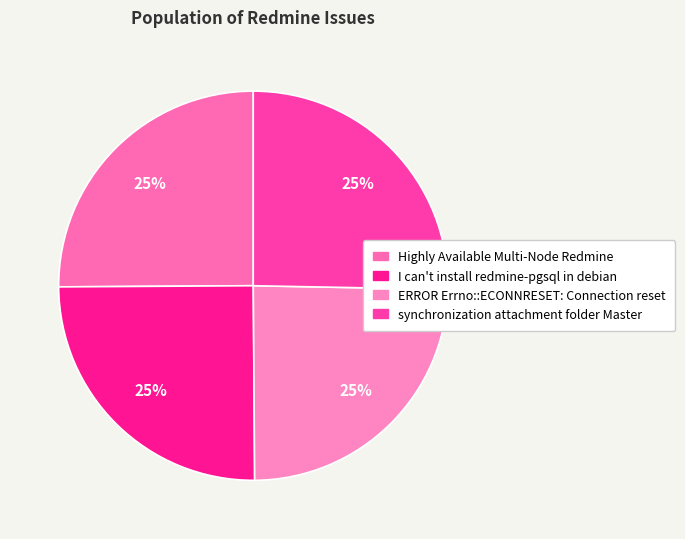

True or false: I can't install redmine-pgsql in debian accounts for 19% of the total.

False